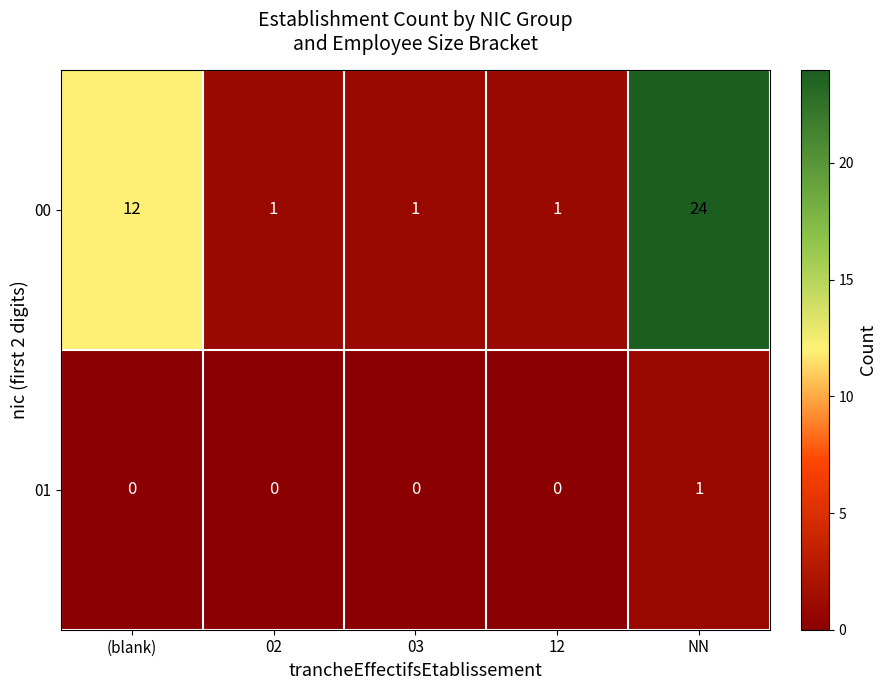

Which series has the widest spread of values?

00